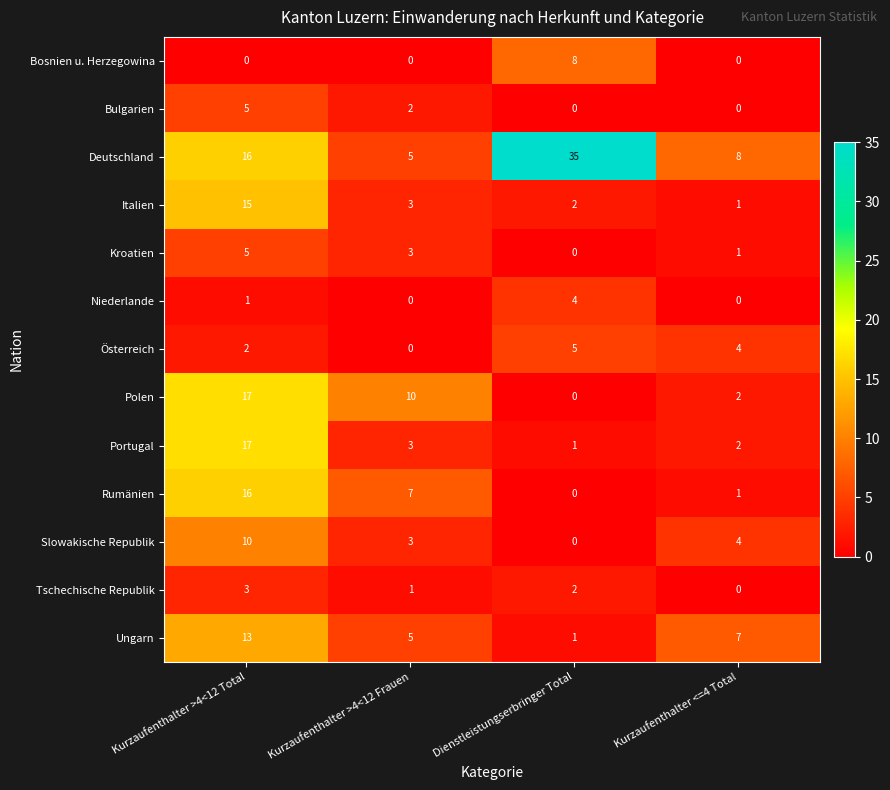

Is it true that Deutschland equals 12 at Kurzaufenthalter <=4 Total?

False